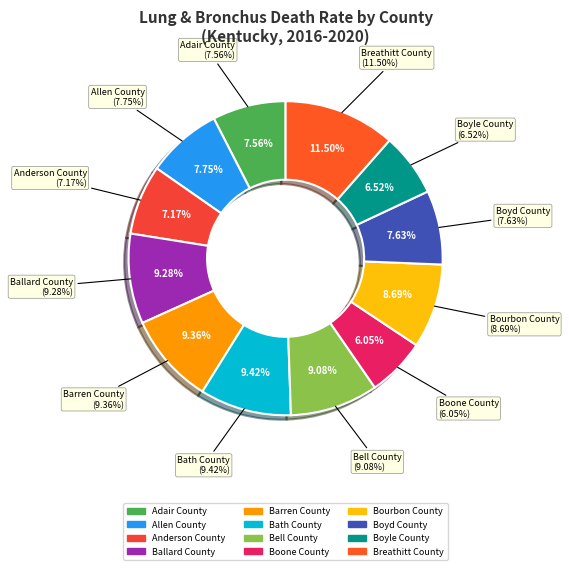

Approximately how many times larger is the value at Allen County compared to Bell County?

0.9